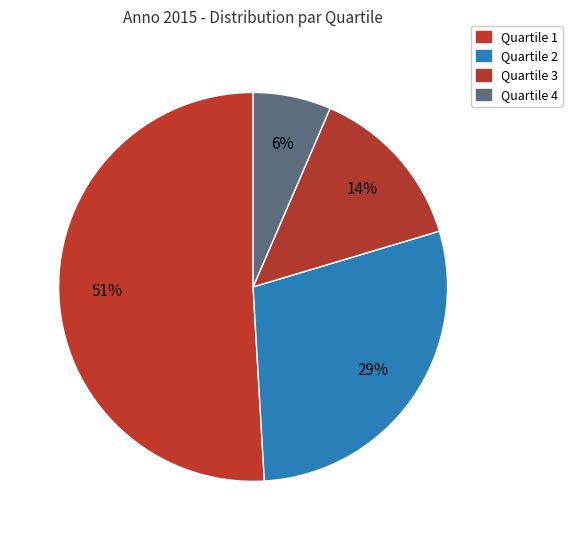

Is Quartile 1 the majority of the pie?

Yes